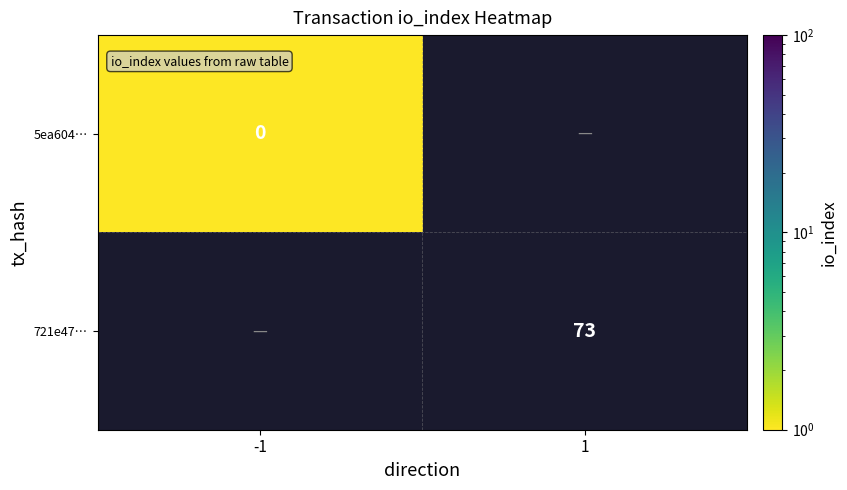

Is it true that 721e47… equals 23 at 1?

False